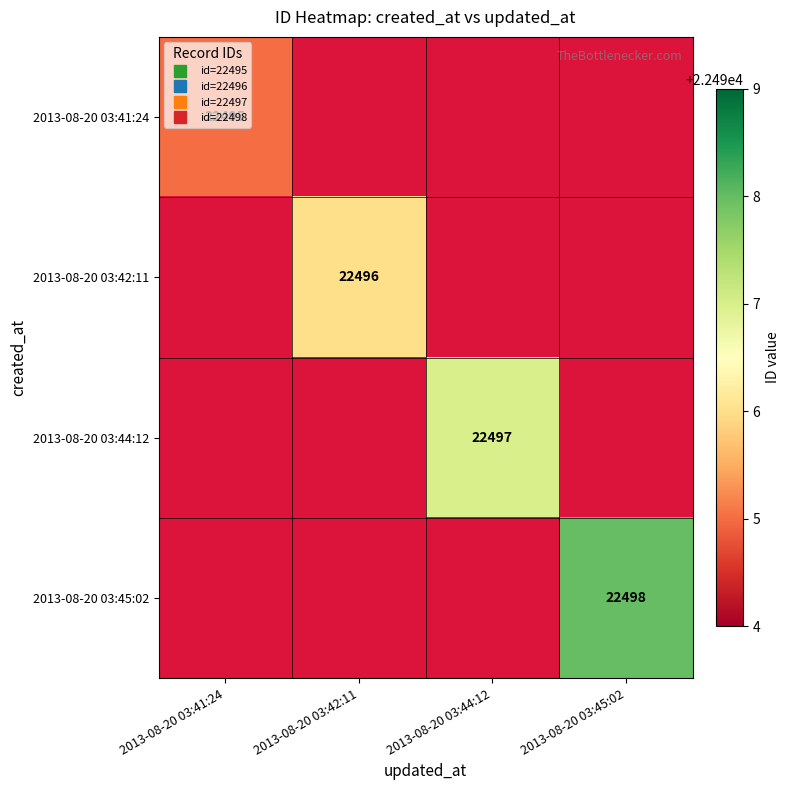

What is the smallest value displayed?

22495.0